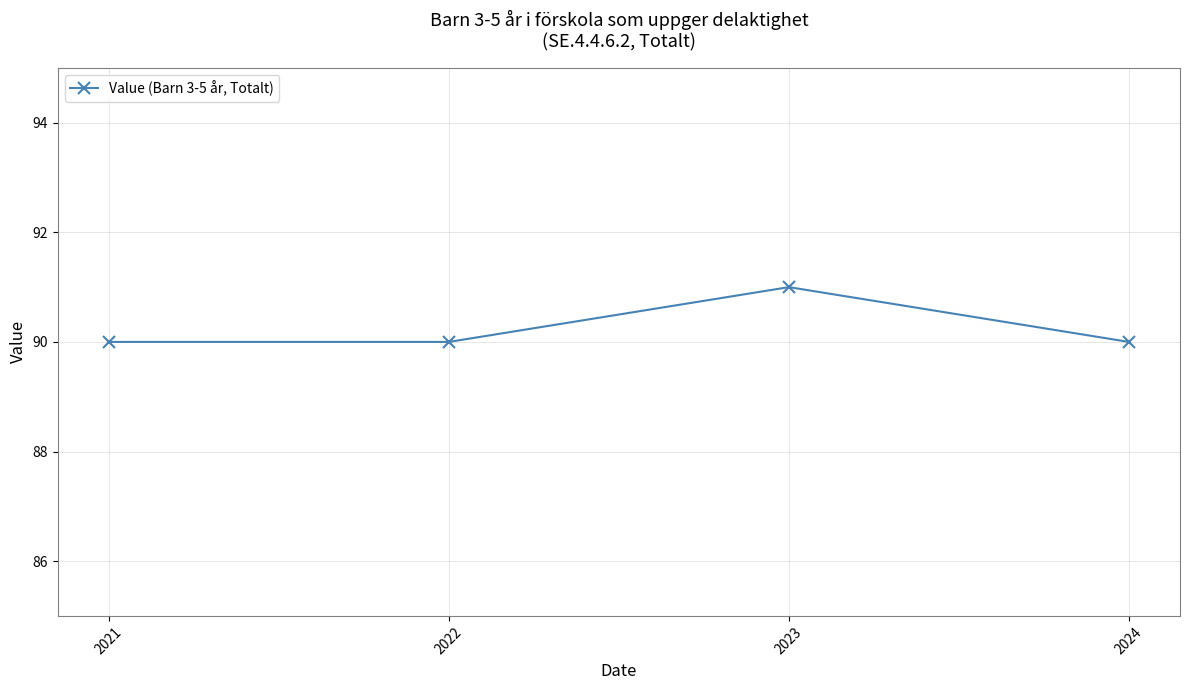

What is the greatest value displayed?

91